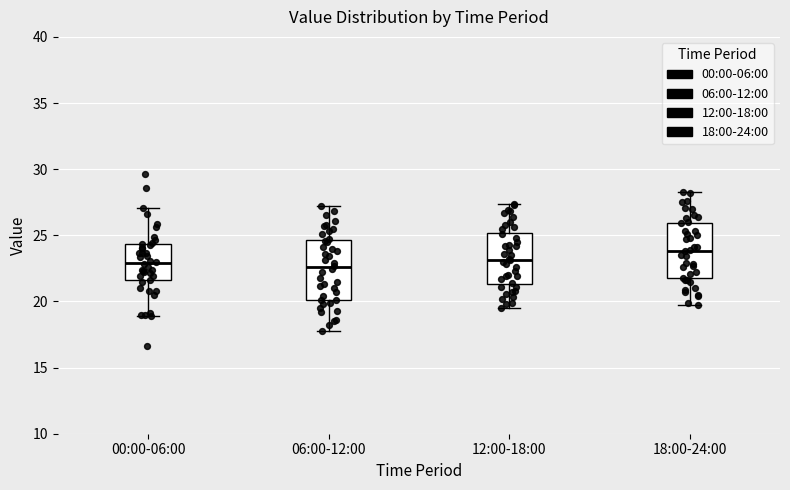

Where is the lower edge of the box for 18:00-24:00 on the y-axis? The values are not printed on the chart, so give them approximately, as read against the axis.

22.0